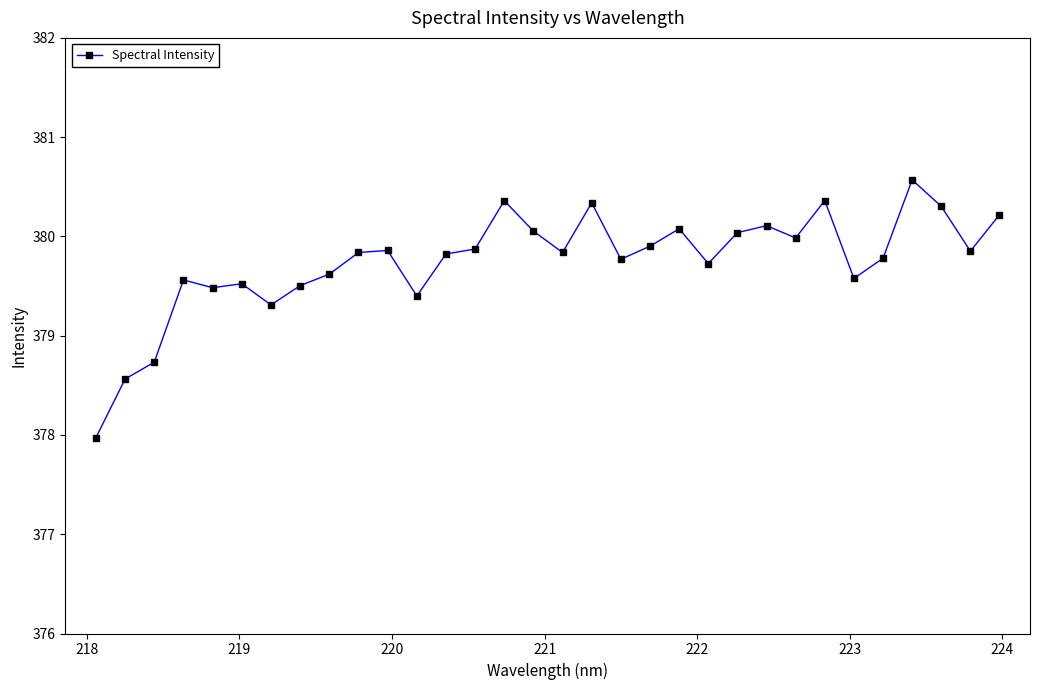

What is the maximum value shown in the chart?

380.6